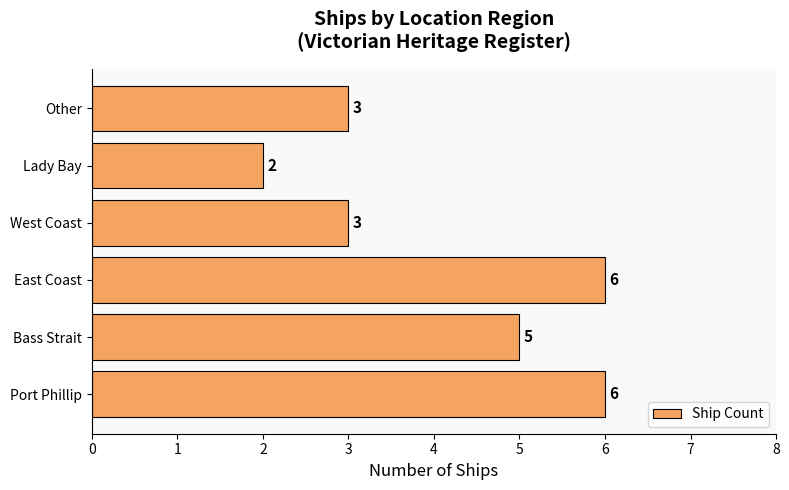

How many values are between 3 and 6?

5